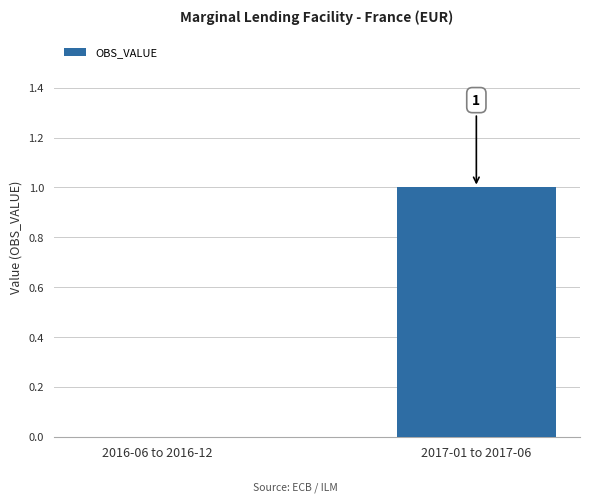

The chart shows a value of 1 at 2016-06 to 2016-12. True or false?

False